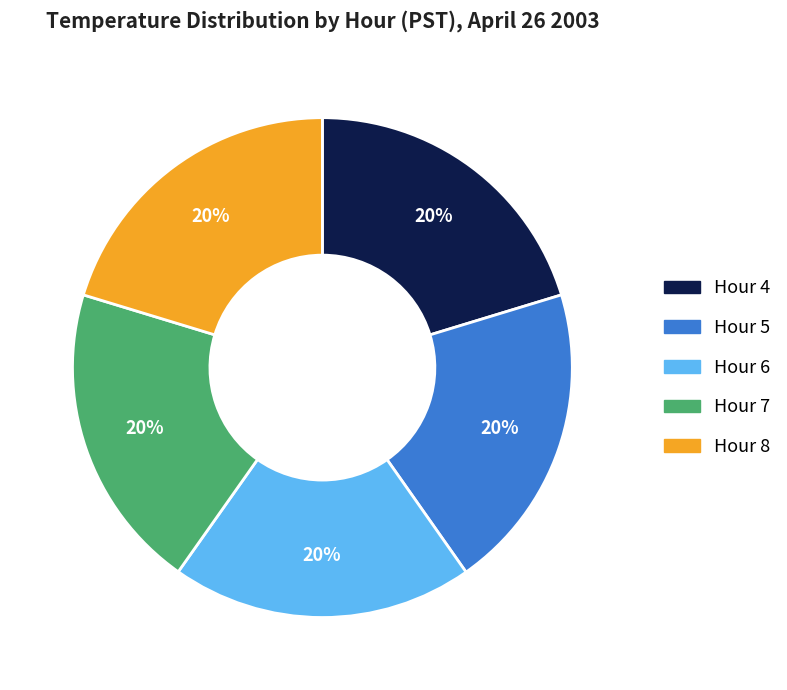

Count the number of slices in the pie.

5